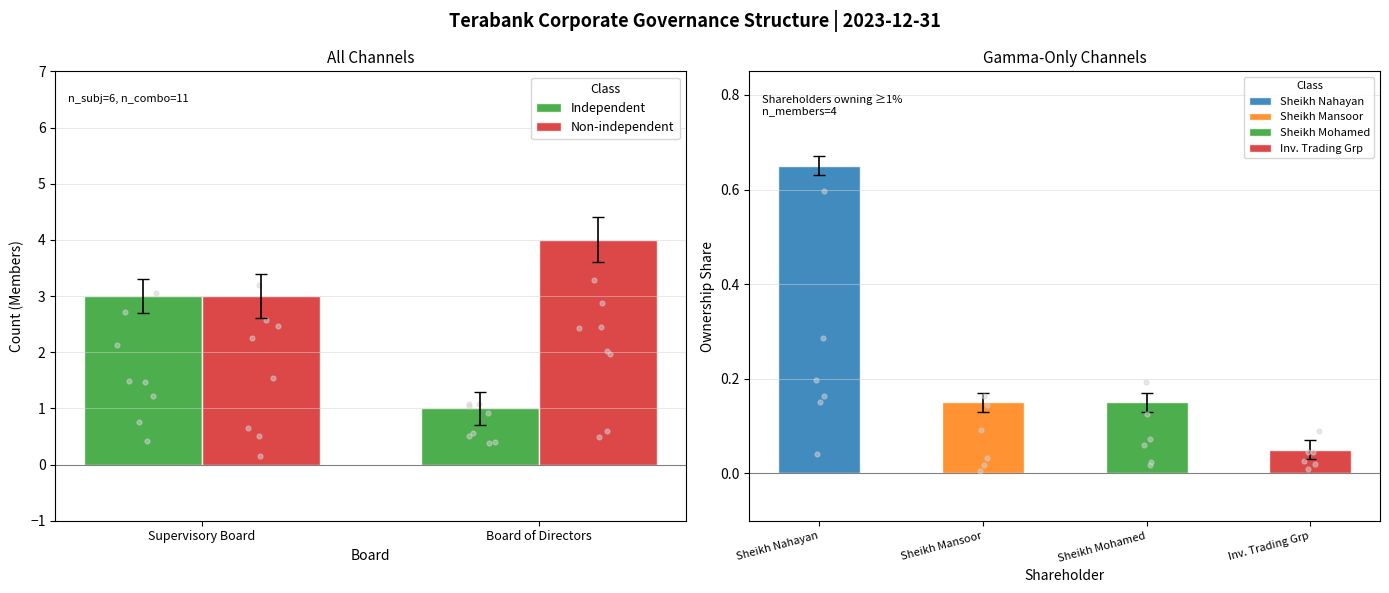

What is the sum of all Independent values?

4